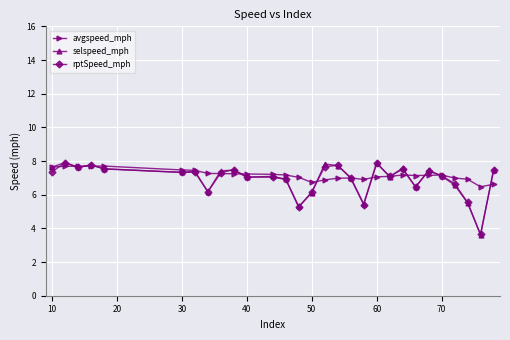

What is the maximum value for avgspeed_mph?

7.7